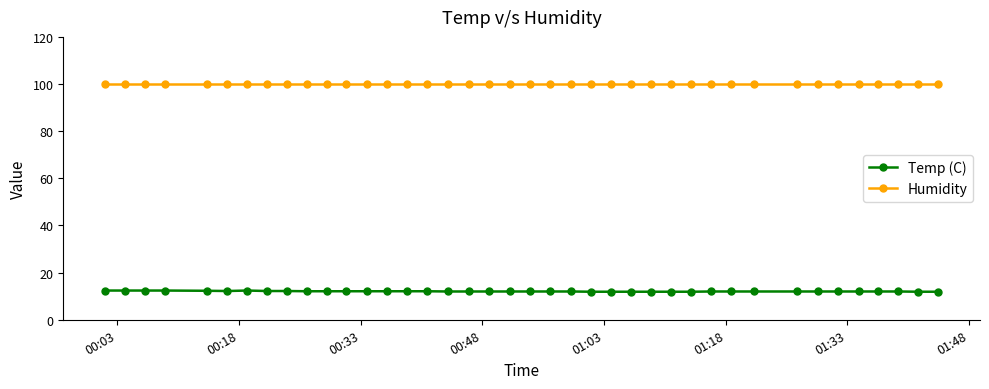

Which series has the largest total across all categories?

Humidity